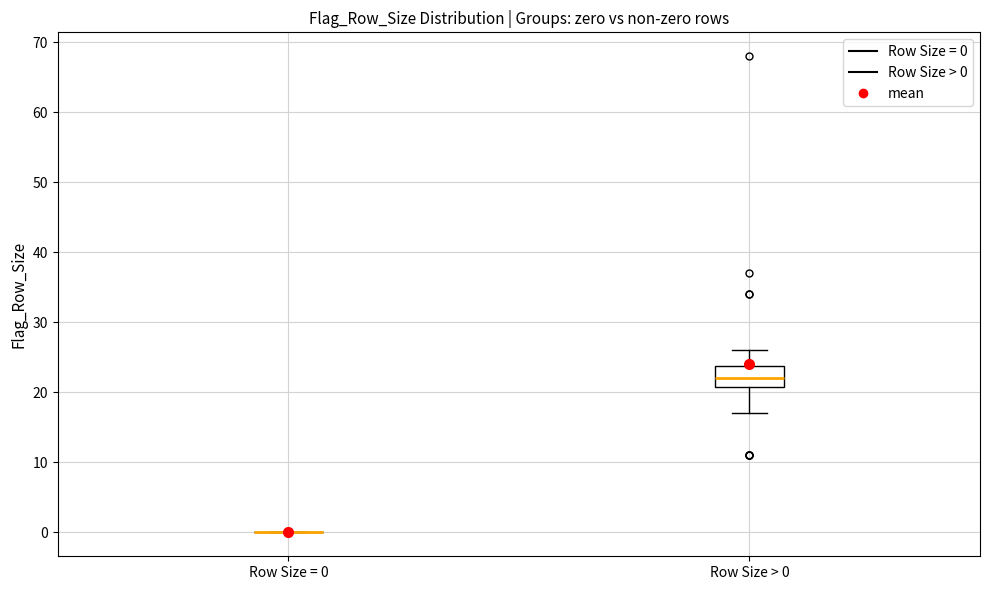

Reading left to right, transcribe this box plot: for each box, give where its median line is, the range the box spans, and where its two whiskers end, as read against the y-axis. The values are not printed on the chart, so give them approximately, as read against the axis.

Row Size = 0: box collapsed to a line at 0, whiskers 0 to 0
Row Size > 0: median 22, box 21 to 24, whiskers 17 to 26